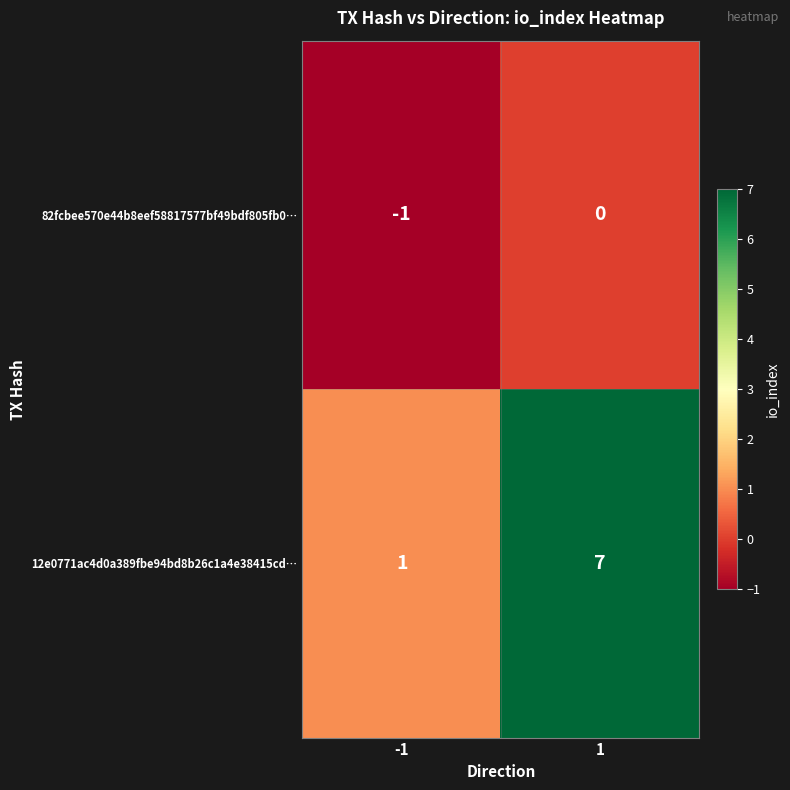

Which series has the largest total across all categories?

12e0771ac4d0a389fbe94bd8b26c1a4e38415cd…